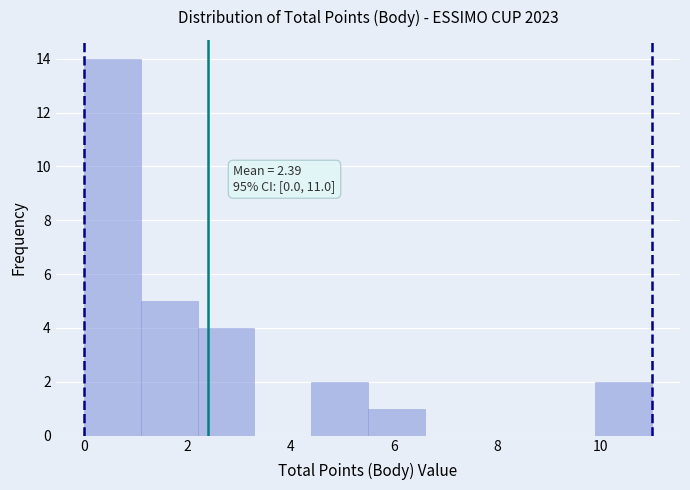

Over which range of the x-axis is the bar tallest?

0.0 to 1.1